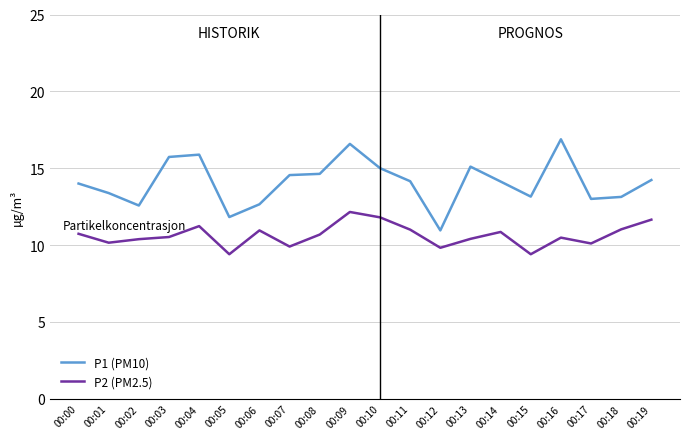

At which category is the sum across all series the highest?

00:09